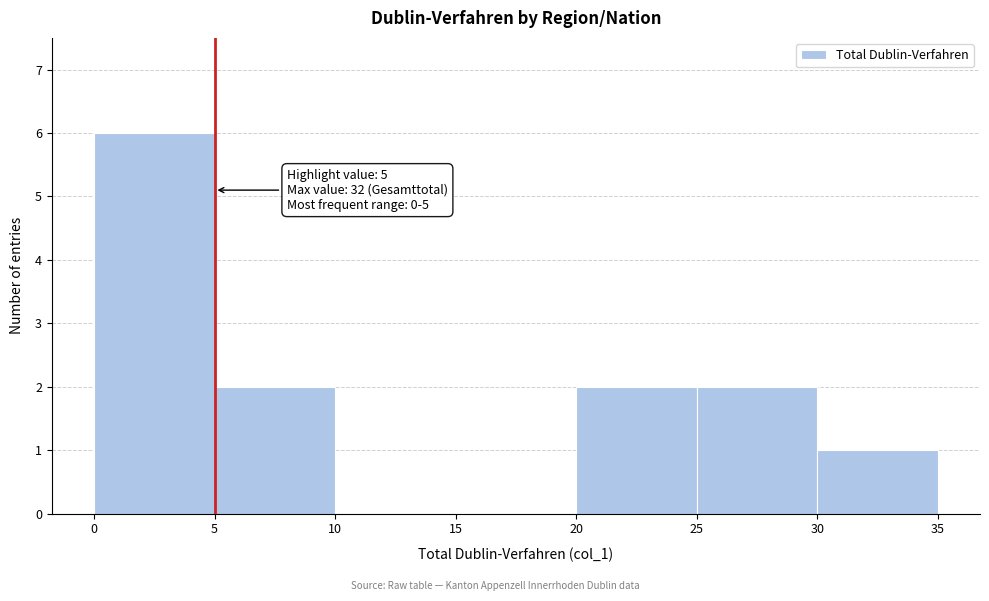

Over which range of the x-axis is the bar tallest?

0 to 5